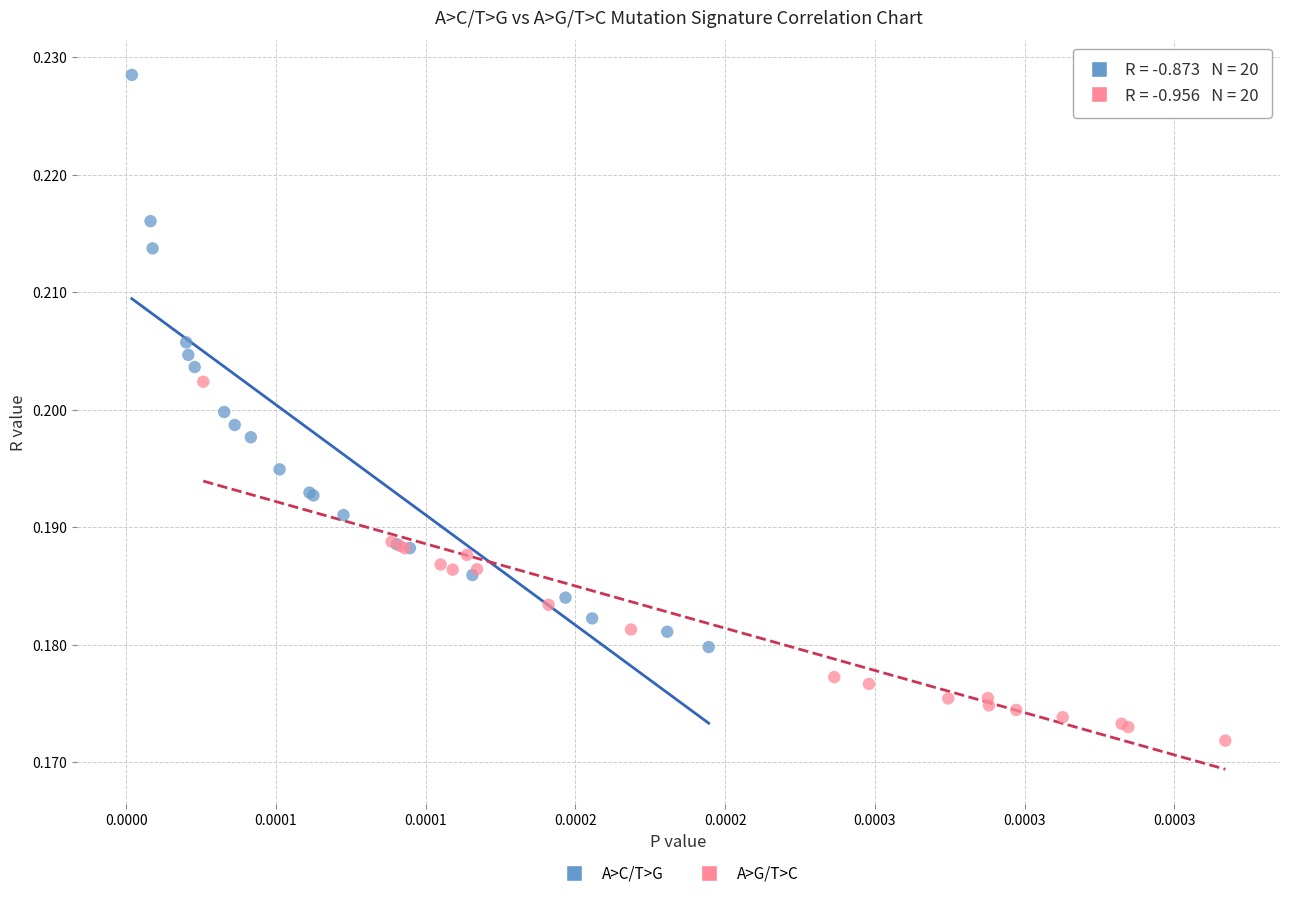

What are all the series names shown in the legend?

A>C/T>G, A>G/T>C